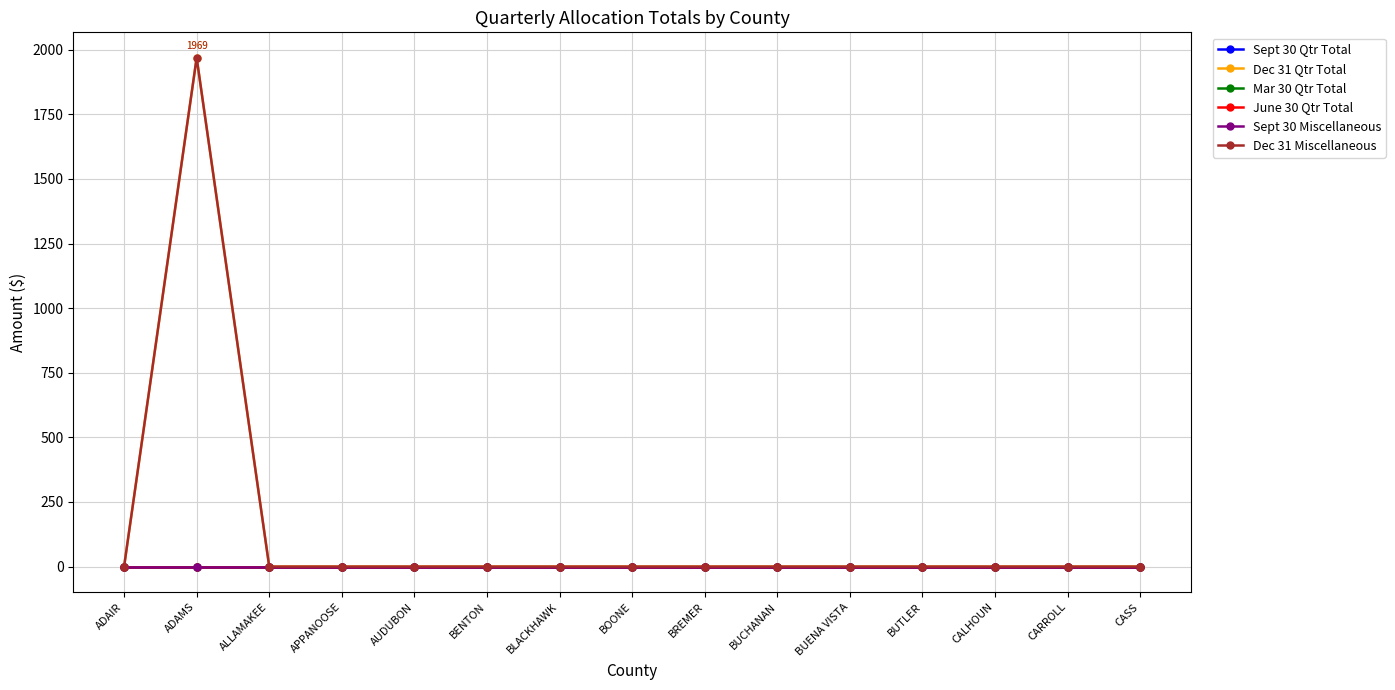

Reading left to right, extract all data points from this chart.

Sept 30 Qtr Total: 0	0	0	0	0	0	0	0	0	0	0	0	0	0	0
Dec 31 Qtr Total: 0	1969	0	0	0	0	0	0	0	0	0	0	0	0	0
Mar 30 Qtr Total: 0	0	0	0	0	0	0	0	0	0	0	0	0	0	0
June 30 Qtr Total: 0	0	0	0	0	0	0	0	0	0	0	0	0	0	0
Sept 30 Miscellaneous: 0	0	0	0	0	0	0	0	0	0	0	0	0	0	0
Dec 31 Miscellaneous: 0	1969	0	0	0	0	0	0	0	0	0	0	0	0	0